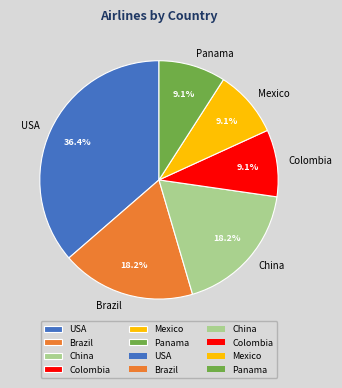

To the nearest percent, what is the average slice percentage?

17%